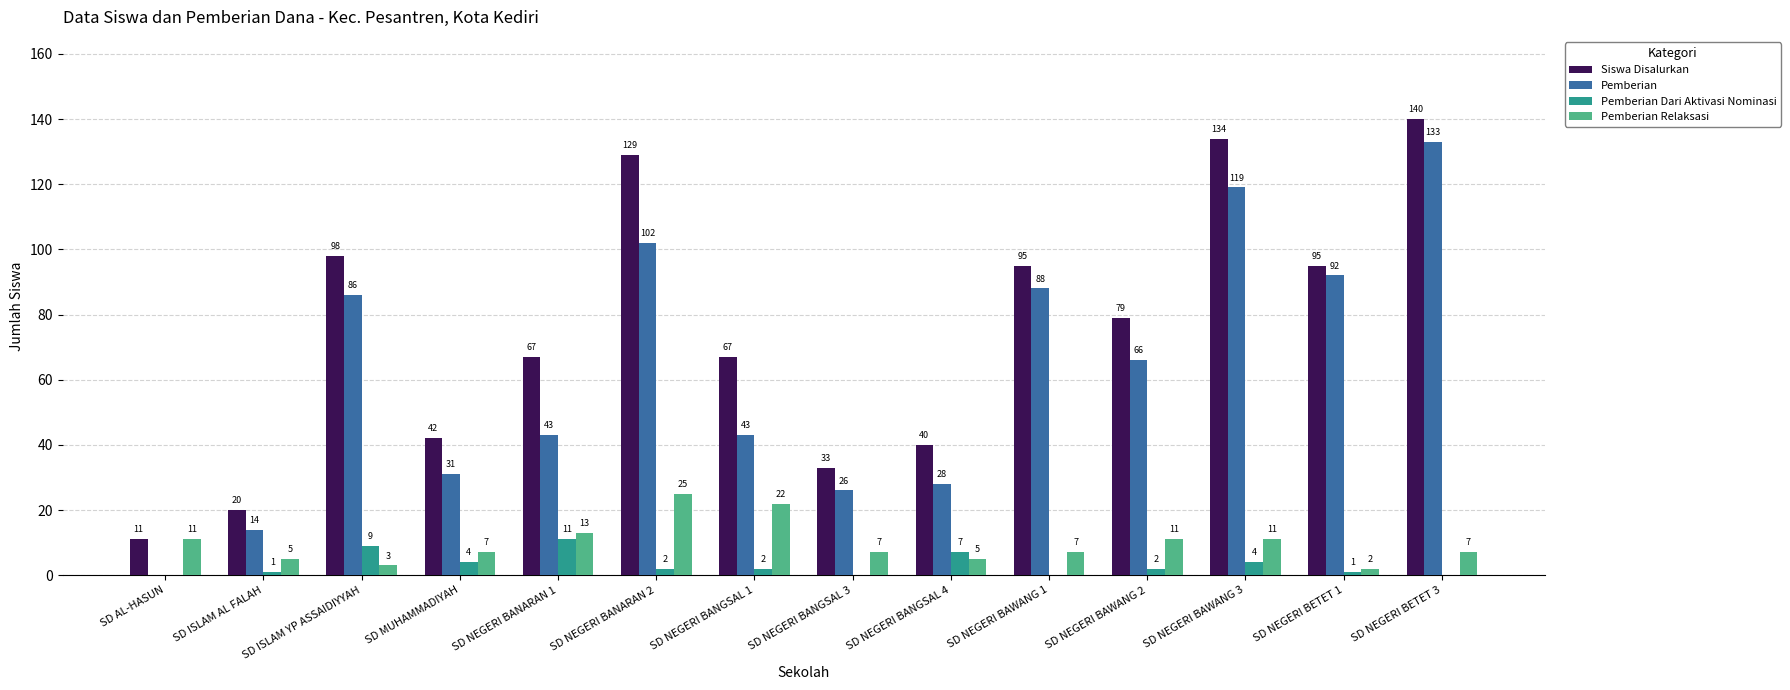

Where does the Pemberian Dari Aktivasi Nominasi series first go above 2?

SD ISLAM YP ASSAIDIYYAH